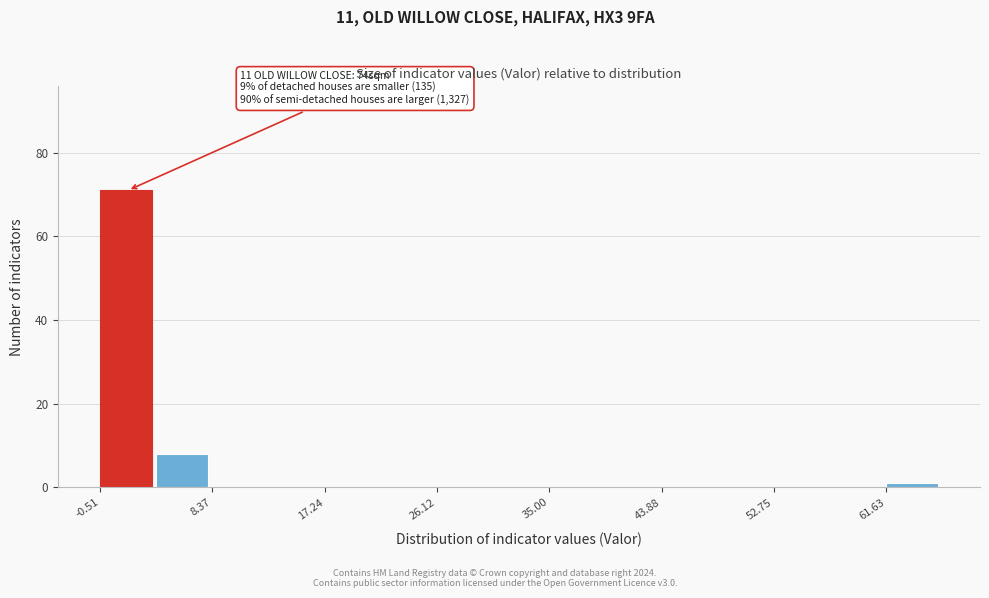

Which range on the x-axis has the tallest bar?

-1 to 4